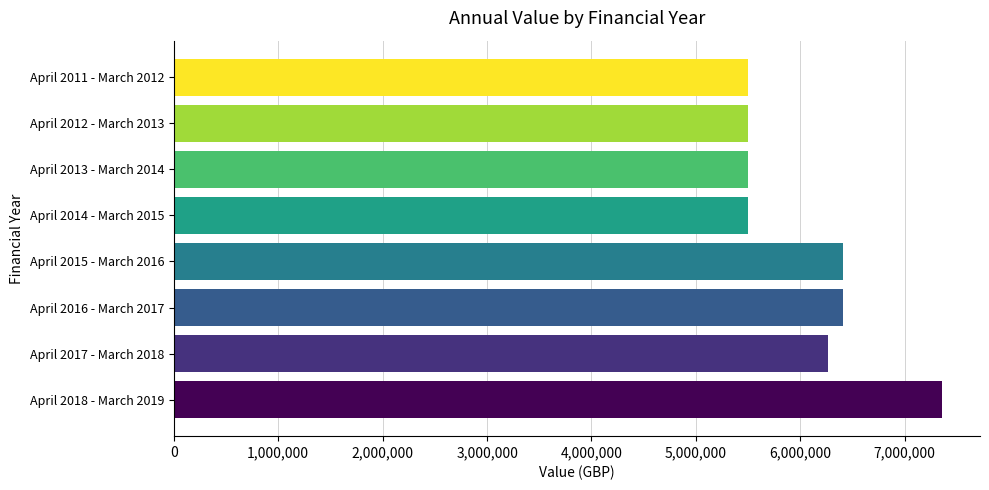

What is the ratio of the value at April 2014 - March 2015 to the value at April 2015 - March 2016?

0.9